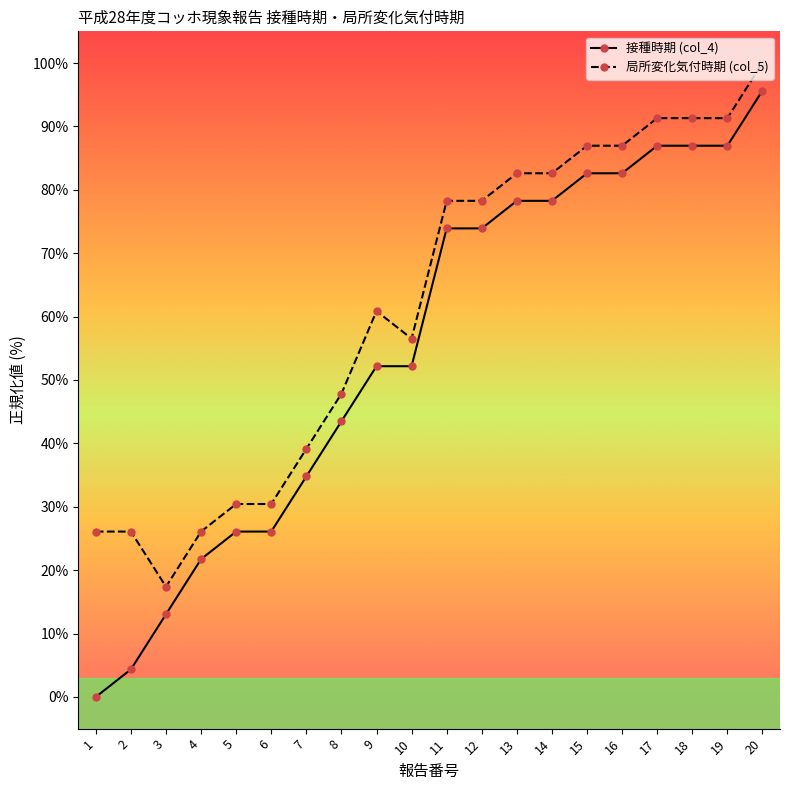

List the series in order of their overall mean, highest first.

局所変化気付時期 (col_5), 接種時期 (col_4)